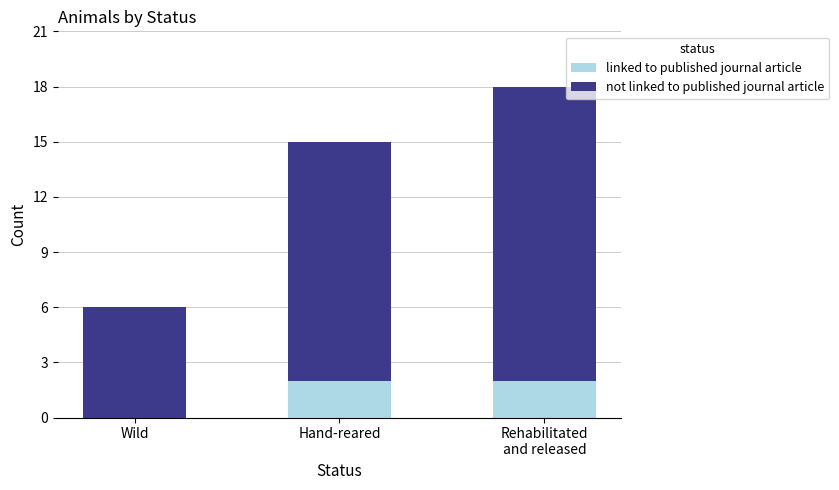

What is the sum of all linked to published journal article values?

4